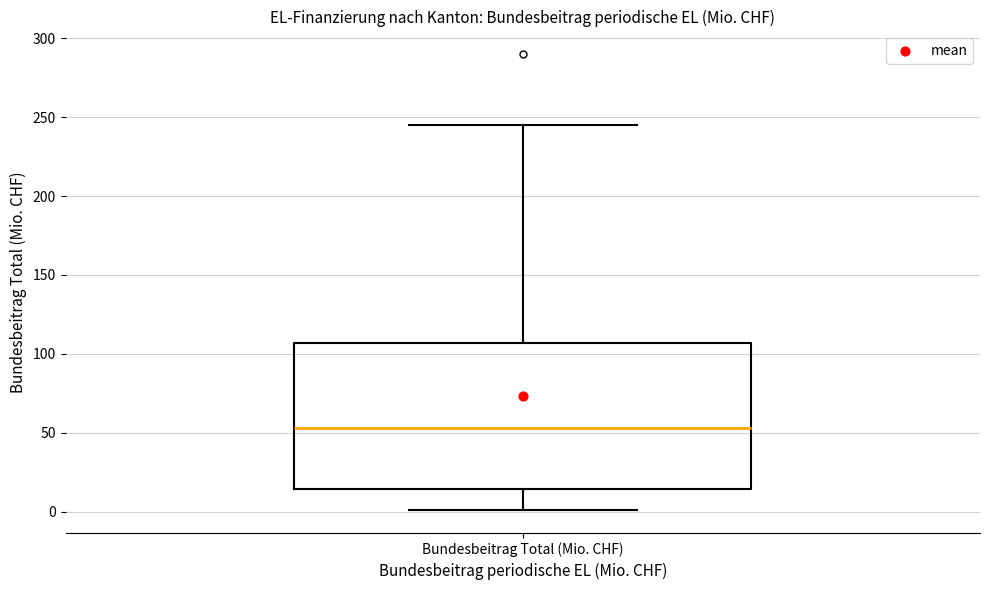

Transcribe this box plot: give where the median line is, the range the box spans, and where the two whiskers end, as read against the y-axis. The values are not printed on the chart, so give them approximately, as read against the axis.

median 55, box 15 to 105, whiskers 0 to 245